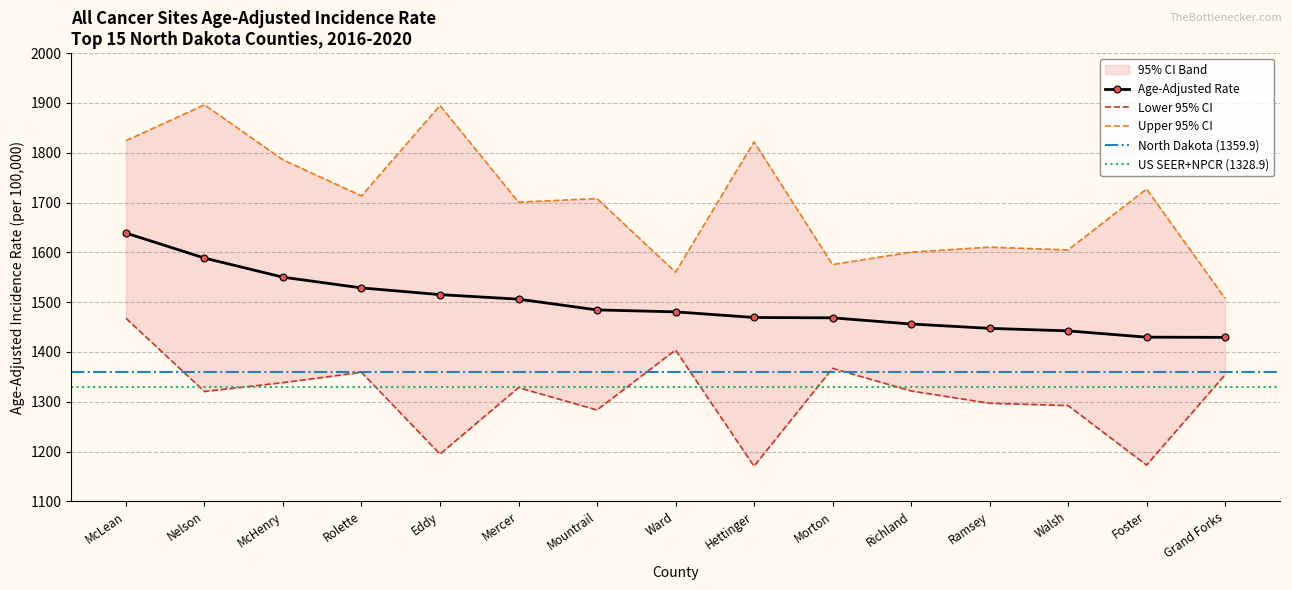

What is the label of the 15th point from the left?

Grand Forks